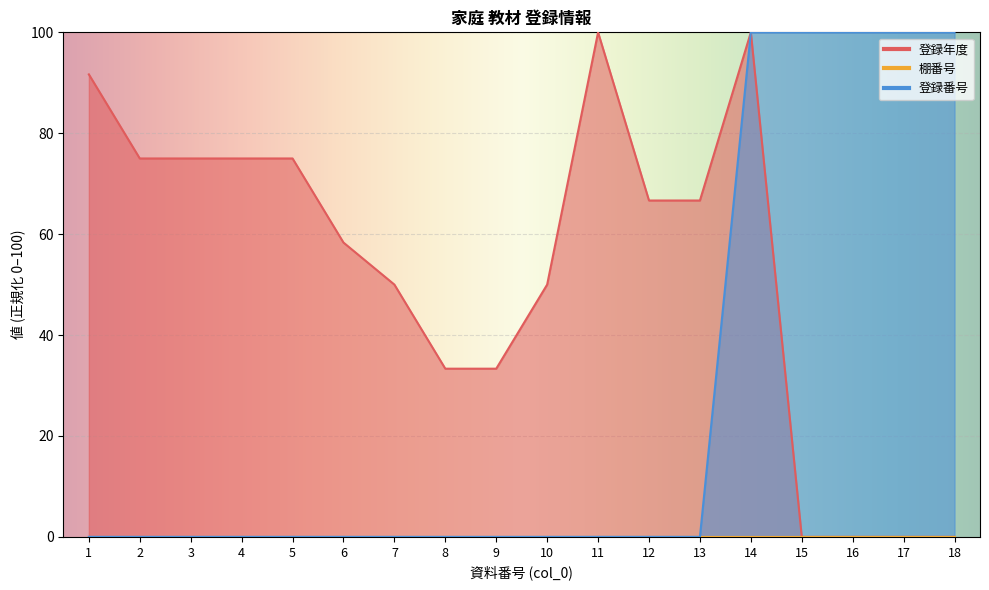

What is the sum of all 登録番号 values?

500.0